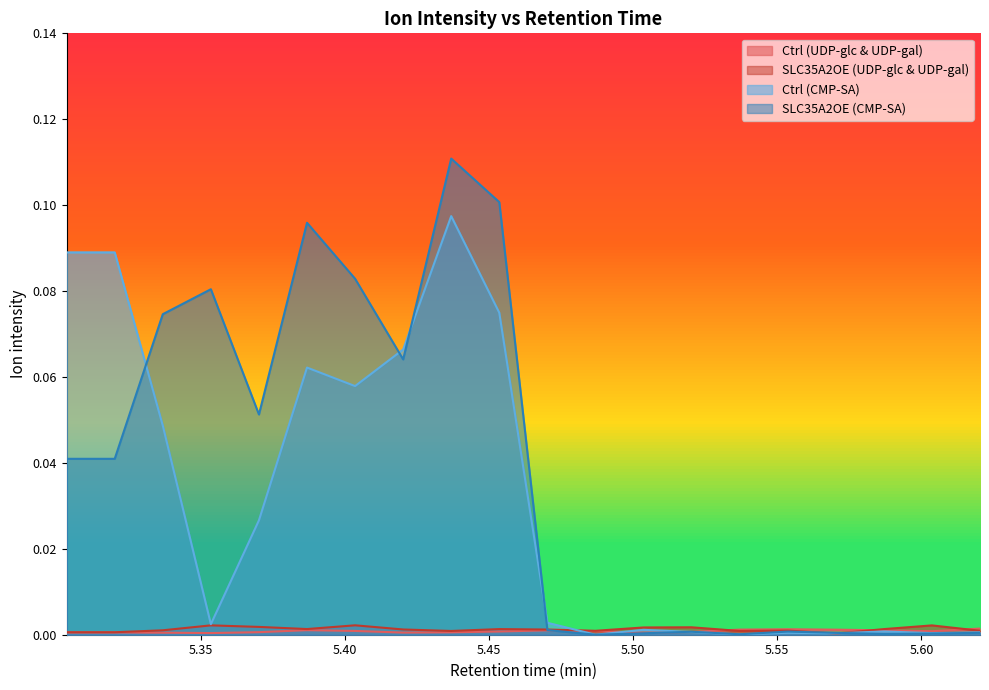

List the labels in order of Ctrl (UDP-glc & UDP-gal) value, largest first.

5.6203, 5.55363, 5.53695, 5.5703, 5.38693, 5.47028, 5.58697, 5.4036, 5.48695, 5.60363, 5.4536, 5.52028, 5.37026, 5.43693, 5.30358, 5.32025, 5.42027, 5.33692, 5.50361, 5.35359